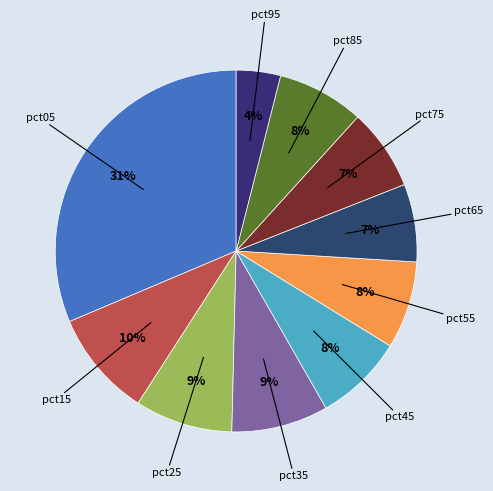

What is the largest slice in the pie chart?

pct05